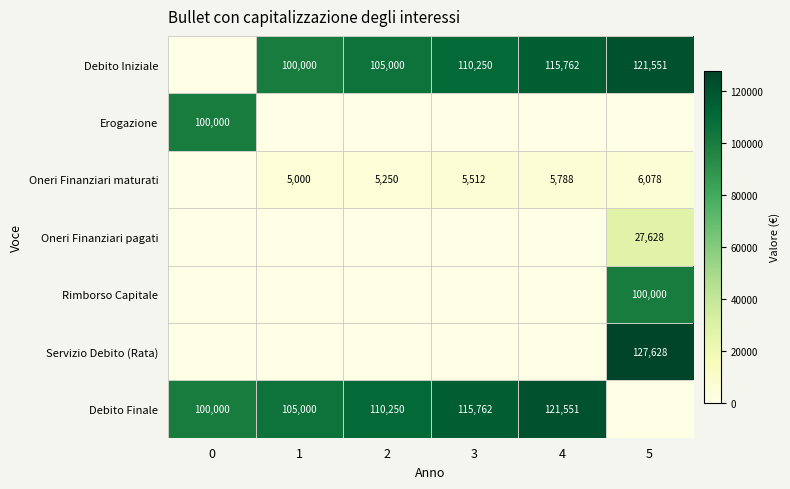

What is the sum of the Debito Iniziale values at 4 and 2?

220762